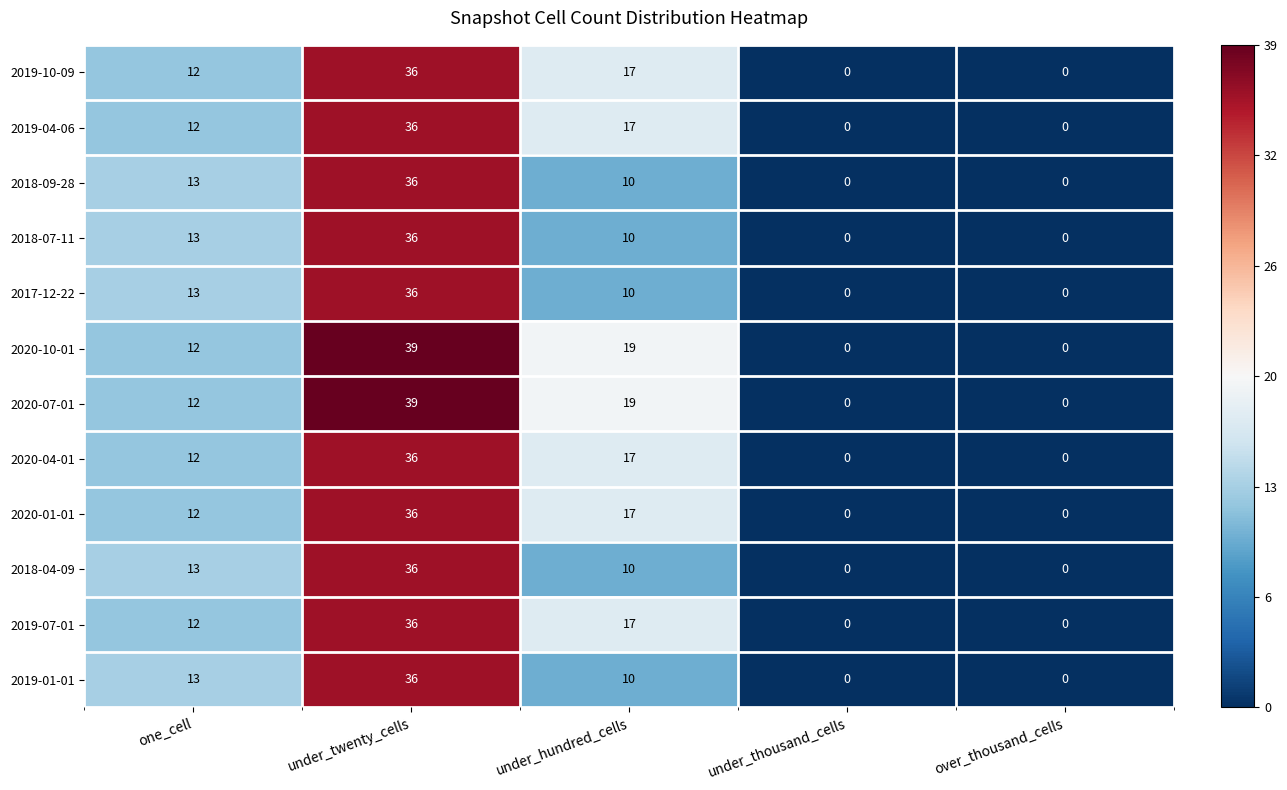

At which label does 2017-12-22 reach its peak?

under_twenty_cells